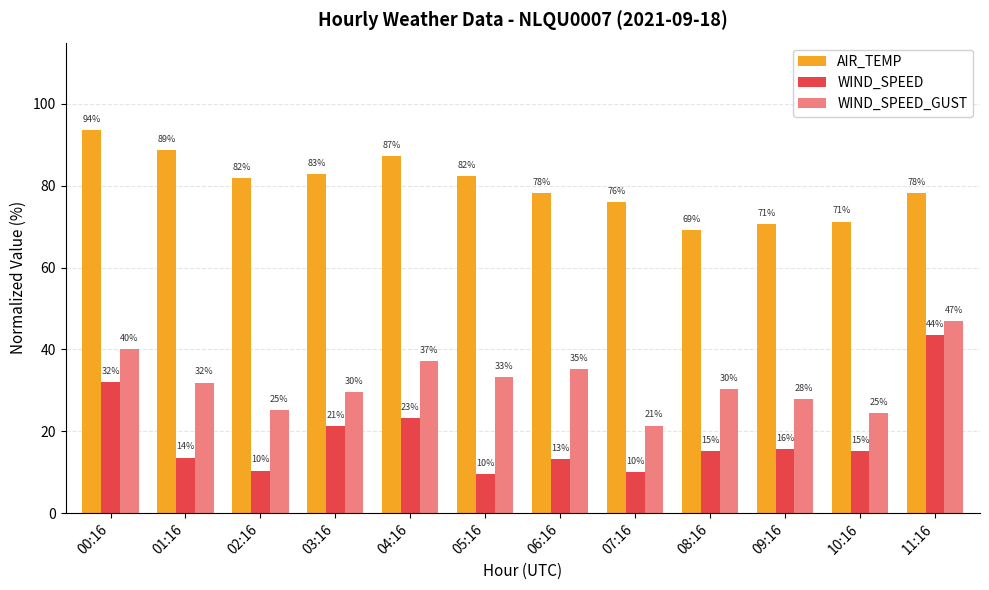

True or false: AIR_TEMP has a value of 107.5 at 06:16.

False